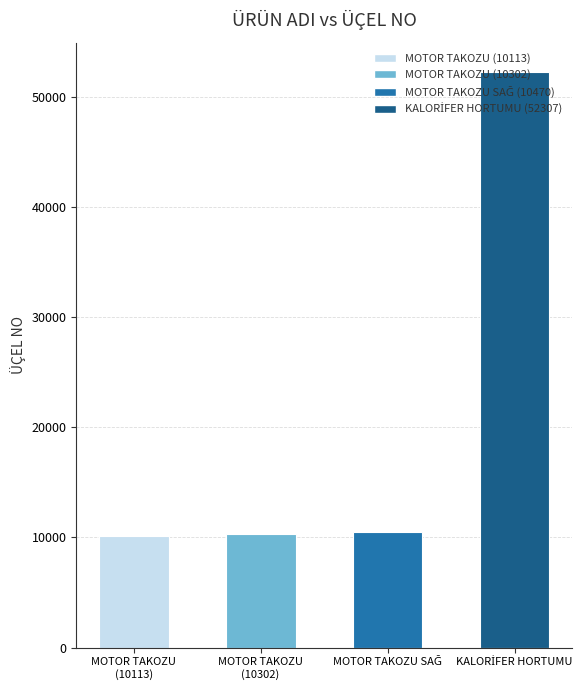

What is the minimum value shown in the chart?

10113